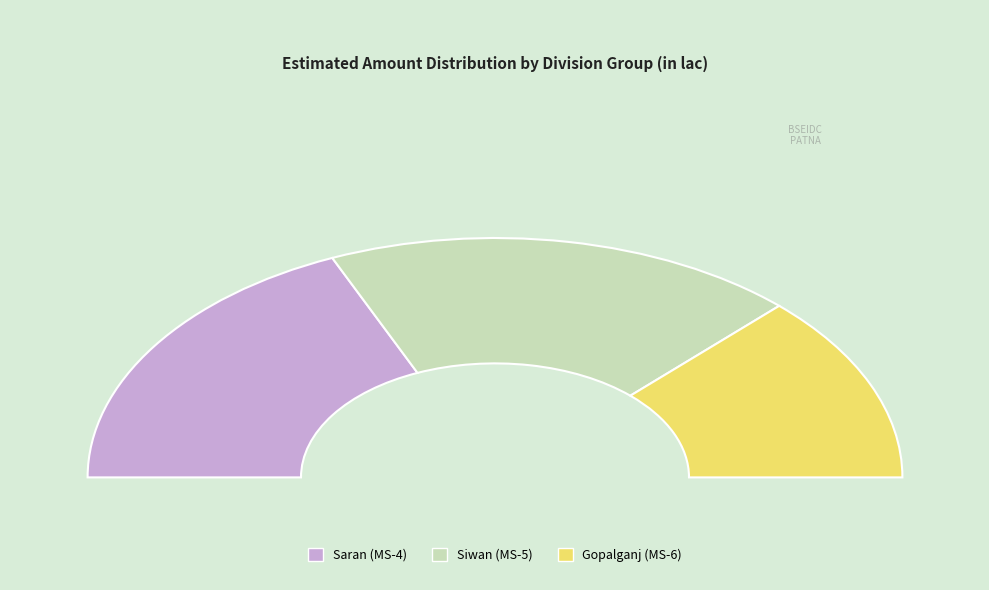

How many slices are in this pie chart?

3